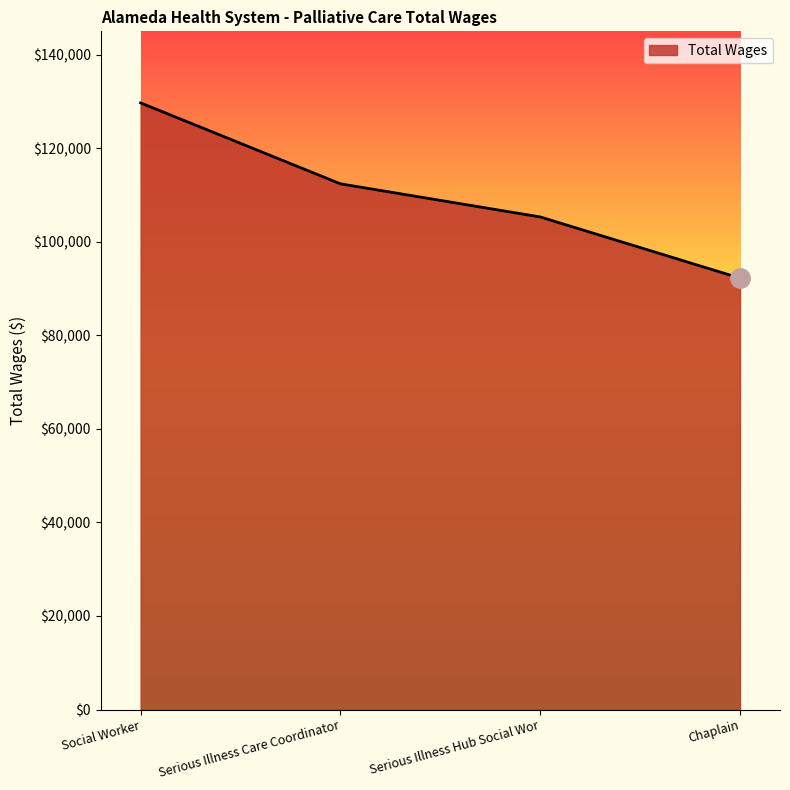

Reading right to left, list all the values displayed in this chart.

Chaplain=92233	Serious Illness Hub Social Wor=105317	Serious Illness Care Coordinator=112397	Social Worker=129706